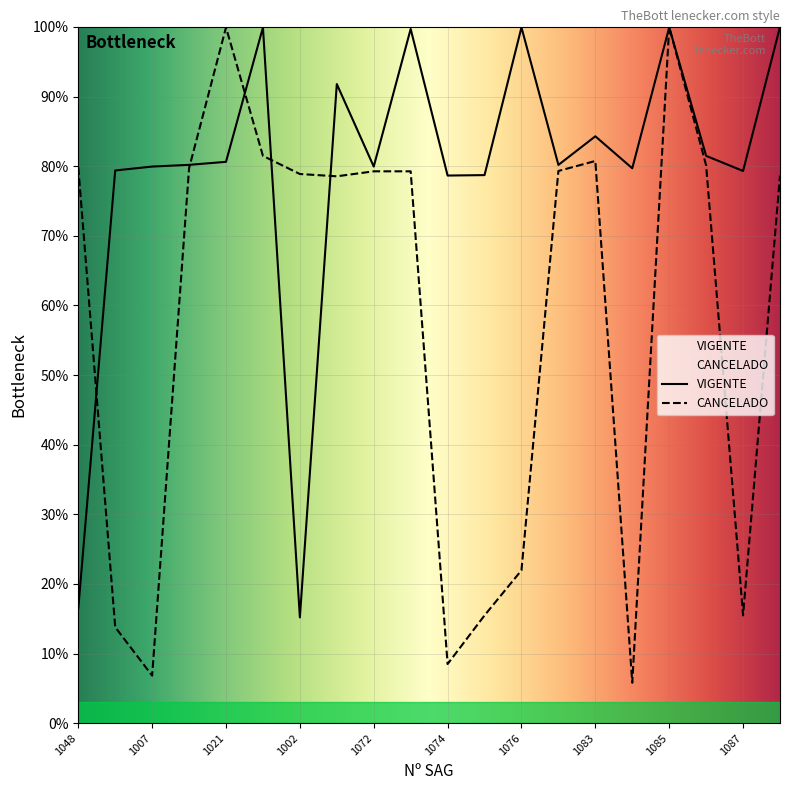

The value of VIGENTE at 1074 is 137.1. True or false?

False